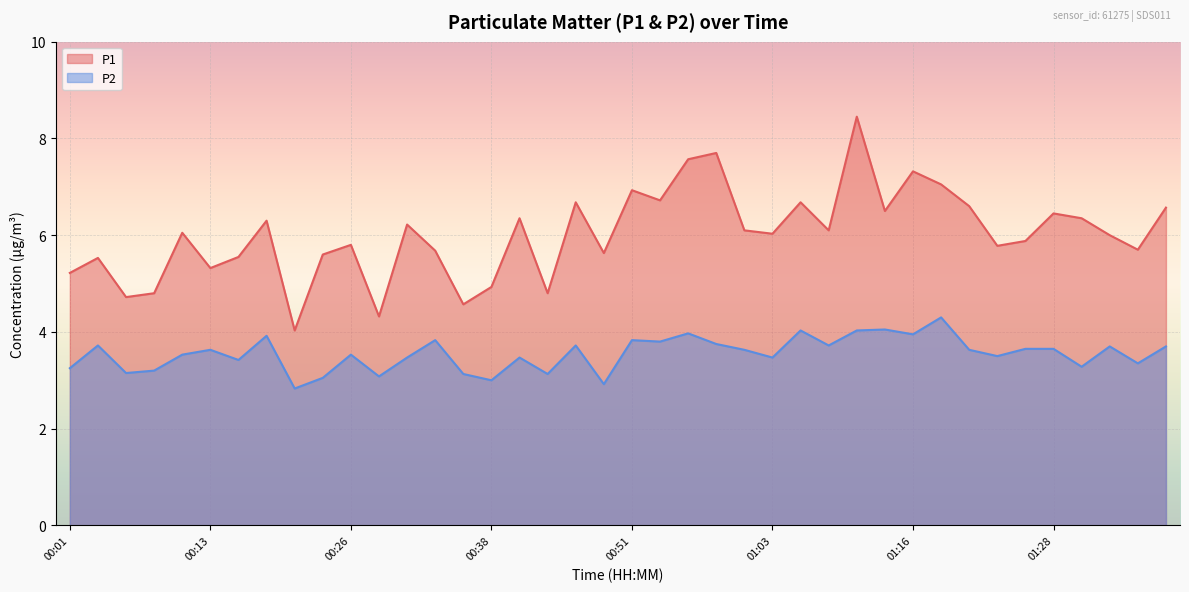

True or false: P1 has a value of 8.7 at 00:03.

False